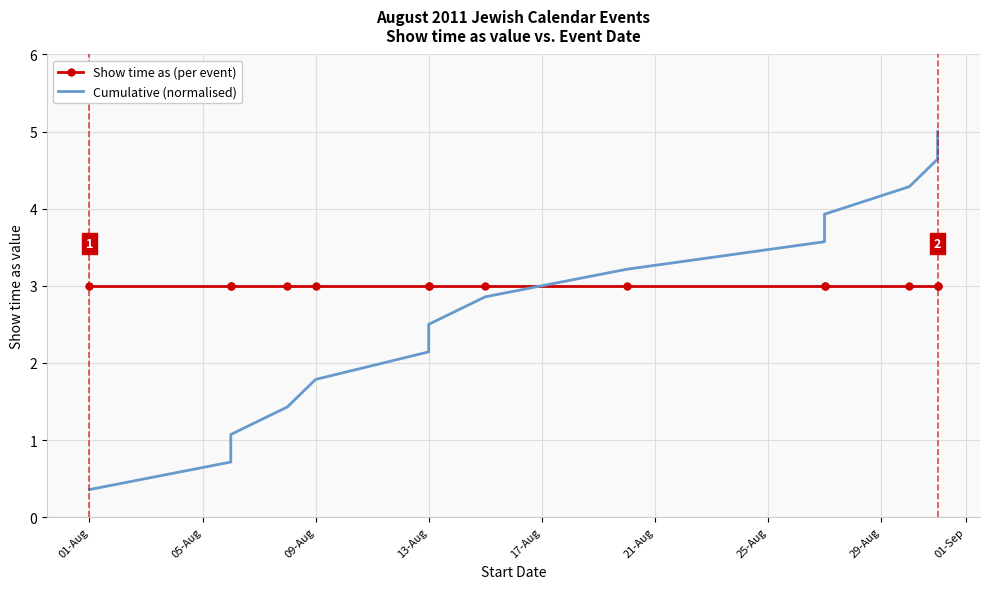

What is the difference between the highest and lowest values at 01-Sep?

0.2